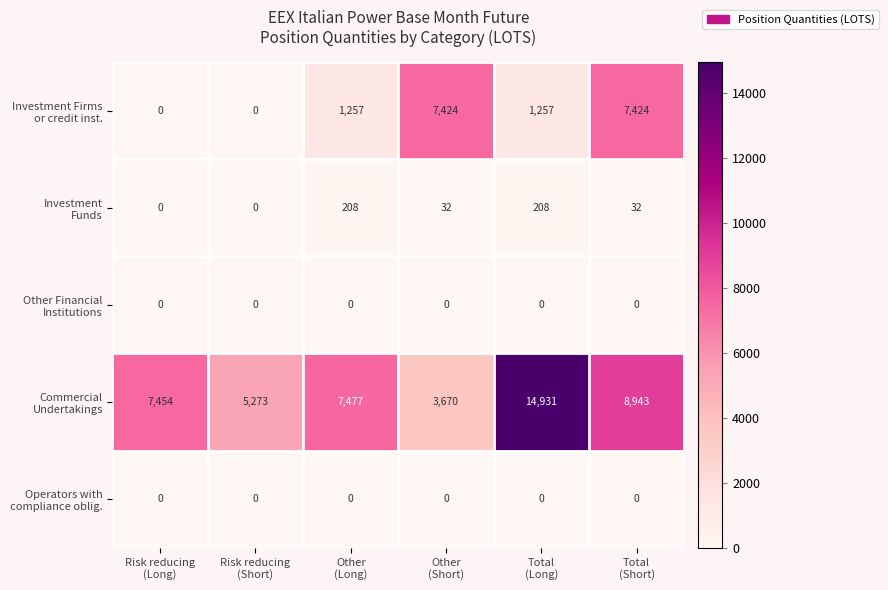

What is the maximum value shown in the chart?

14931